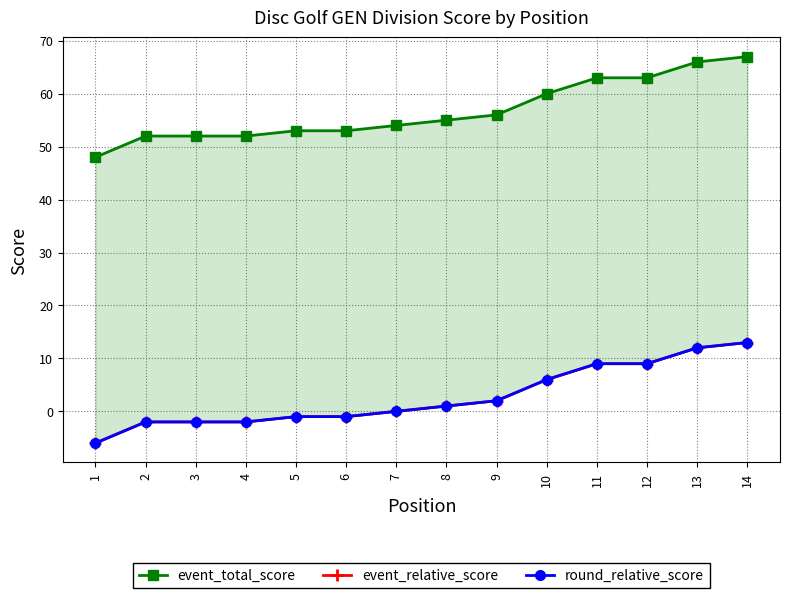

True or false: round_relative_score and event_relative_score cross at least once.

False